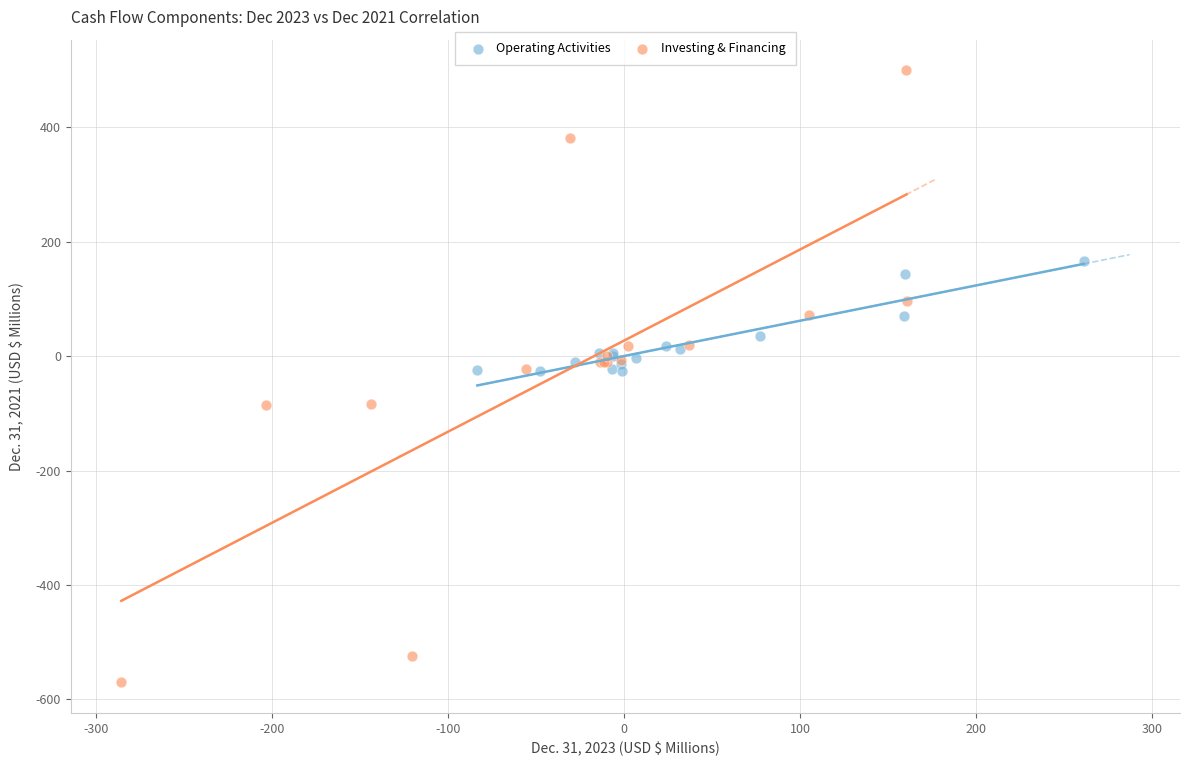

Which series contains the highest Y value?

Investing & Financing